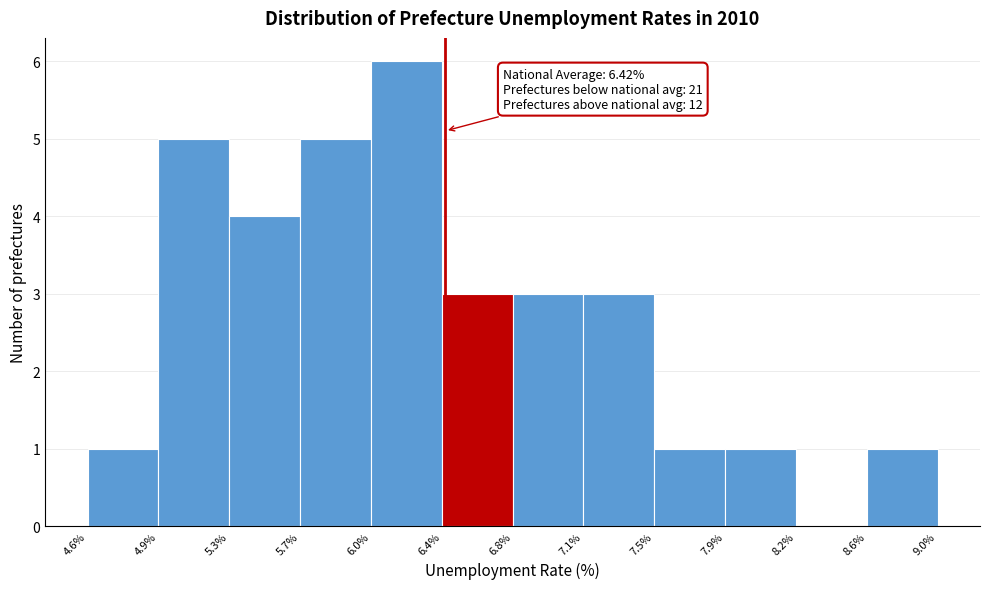

Which range on the x-axis has the tallest bar?

6.0% to 6.4%